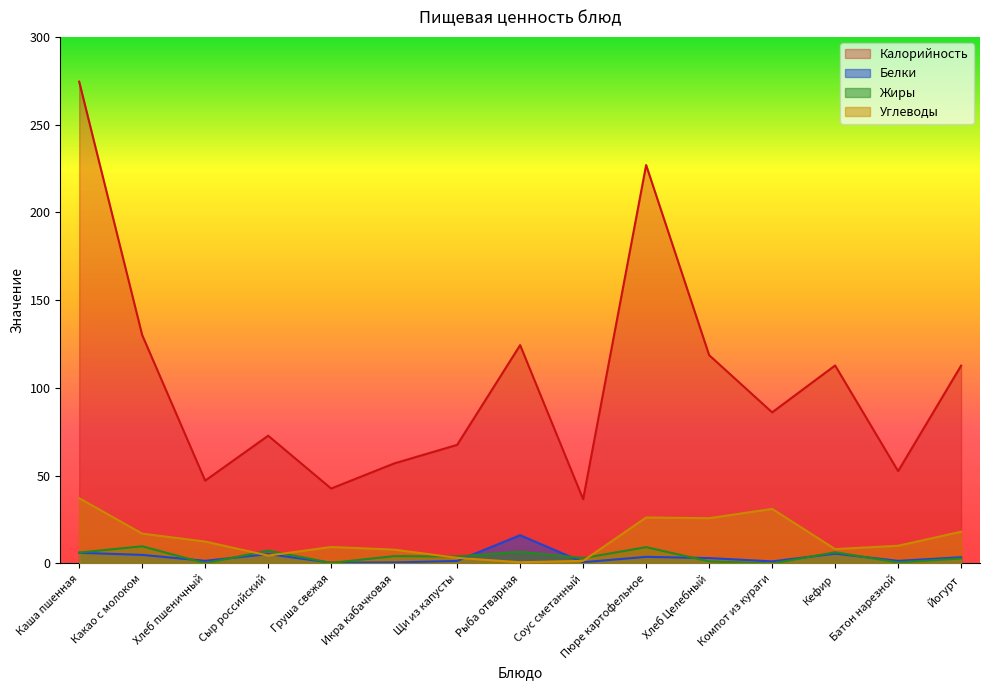

Reading right to left, list all the values displayed in this chart.

Калорийность: 112.7	52.6	112.8	86.1	118.7	227.0	36.6	124.4	67.6	57.0	42.7	72.8	47.2	130.2	274.5
Белки: 3.6	1.5	5.6	1.2	3.1	3.8	0.7	16.1	1.4	0.6	0.4	5.3	1.5	4.9	6.1
Жиры: 2.9	0.6	6.4	0.0	1.2	9.3	3.1	6.7	4.0	4.2	0.3	7.3	0.2	9.8	6.2
Углеводы: 18.1	10.1	8.2	31.1	25.8	26.2	1.5	0.7	3.2	7.9	9.4	4.5	12.5	17.0	37.2